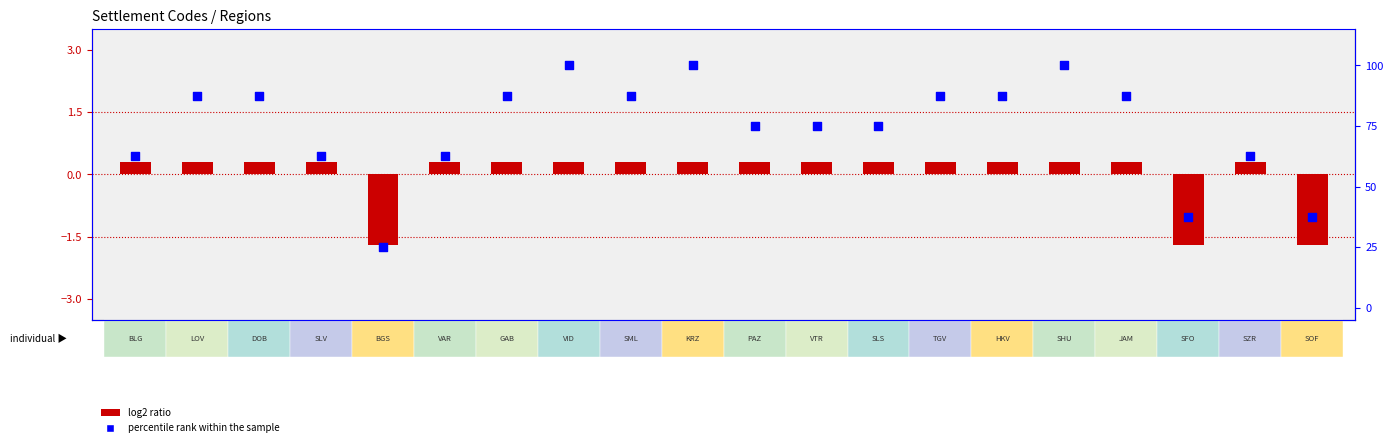

Which series has the largest Y range (max minus min)?

percentile rank within the sample